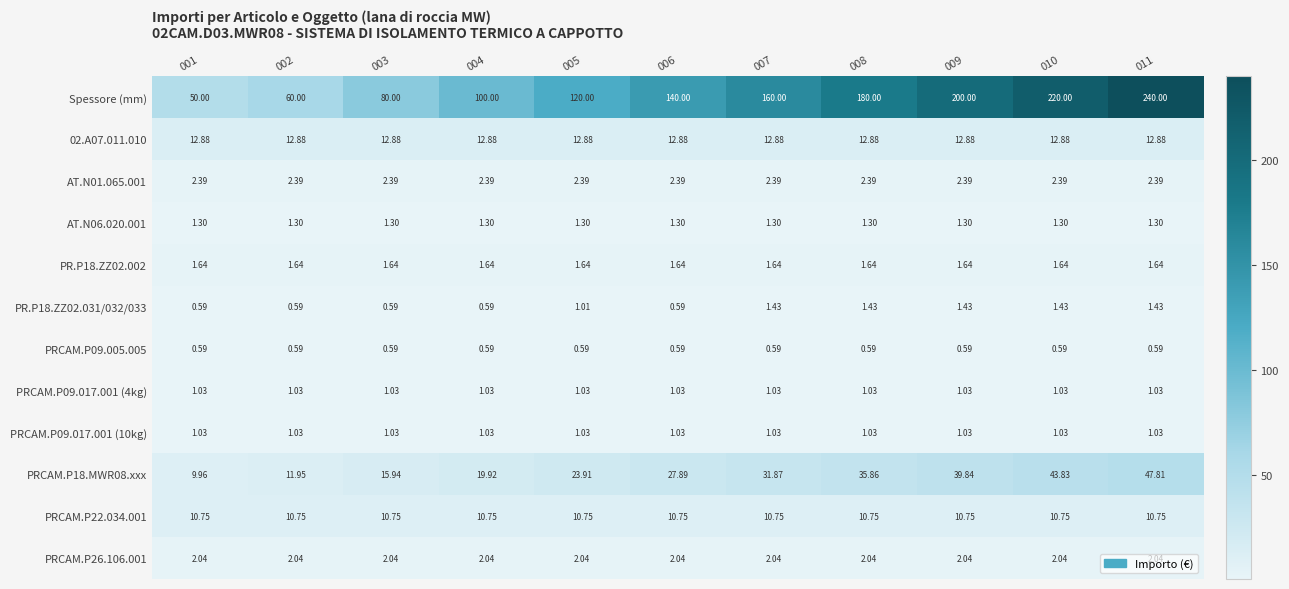

Is the value of PRCAM.P09.017.001 (10kg) at 007 greater than the value of PR.P18.ZZ02.002 at 001?

No